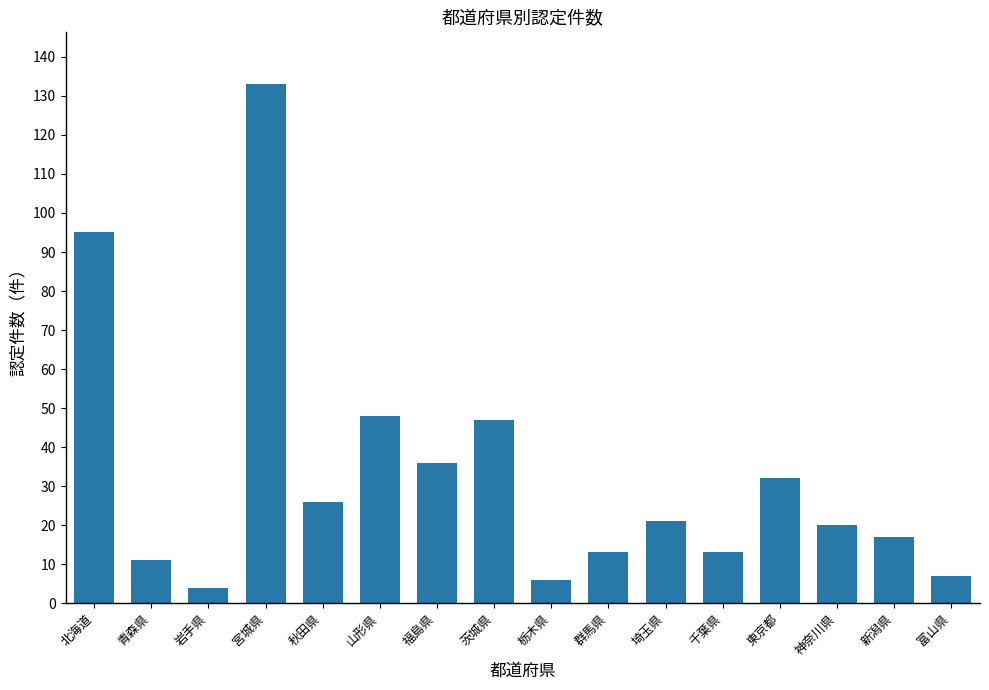

Where does the data first go above 21?

北海道